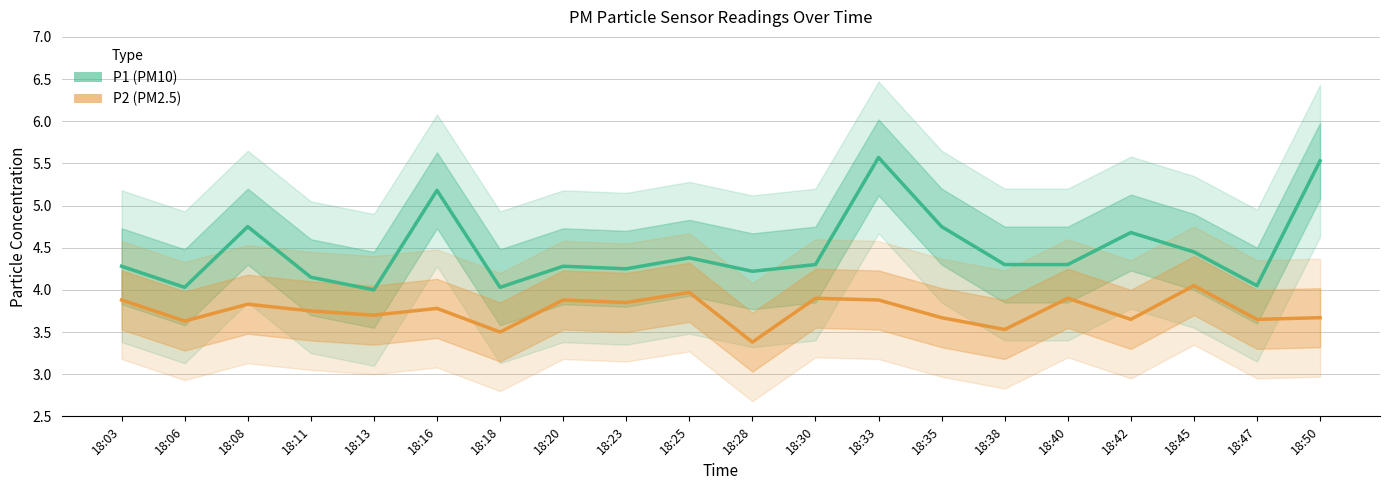

What value does the P1 series have at 18:42?

4.7